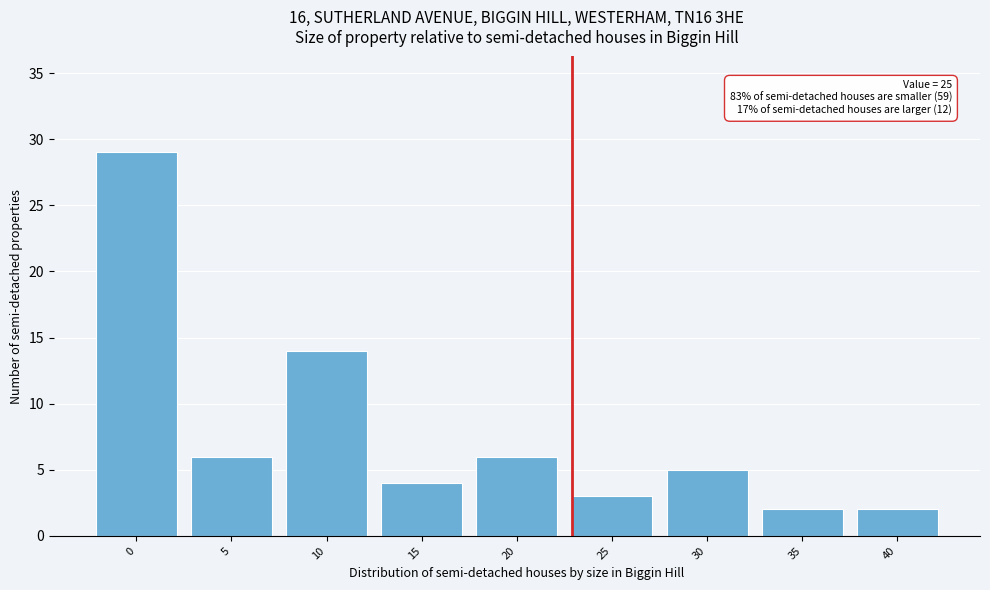

Reading left to right, transcribe all the data shown in this chart.

29	6	14	4	6	3	5	2	2